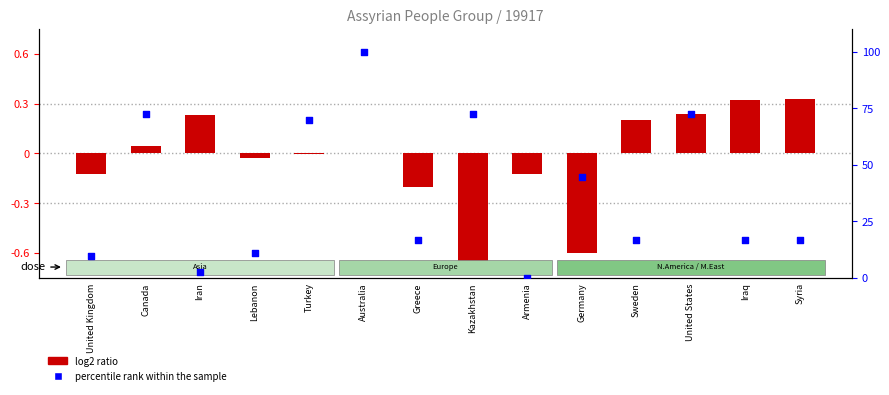

Is the value of percentile rank within the sample at Kazakhstan greater than the value of log2 ratio at Armenia?

Yes